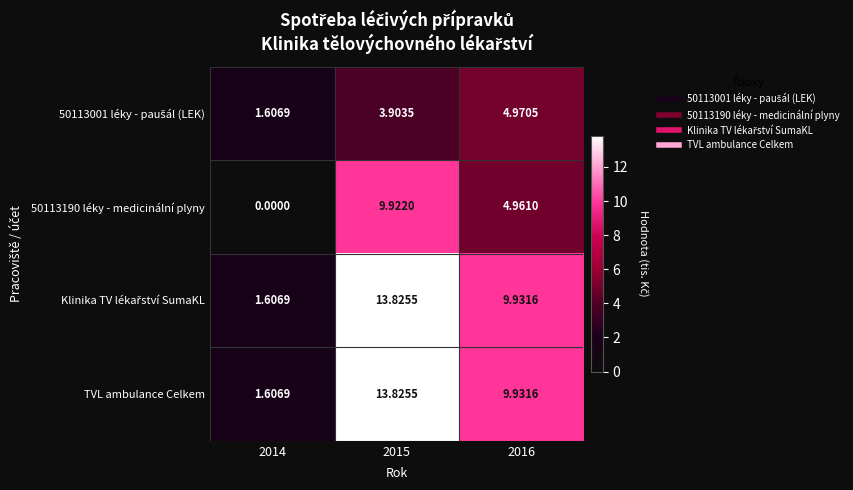

Is the value of TVL ambulance Celkem at 2015 greater than the value of 50113190 léky - medicinální plyny at 2016?

Yes